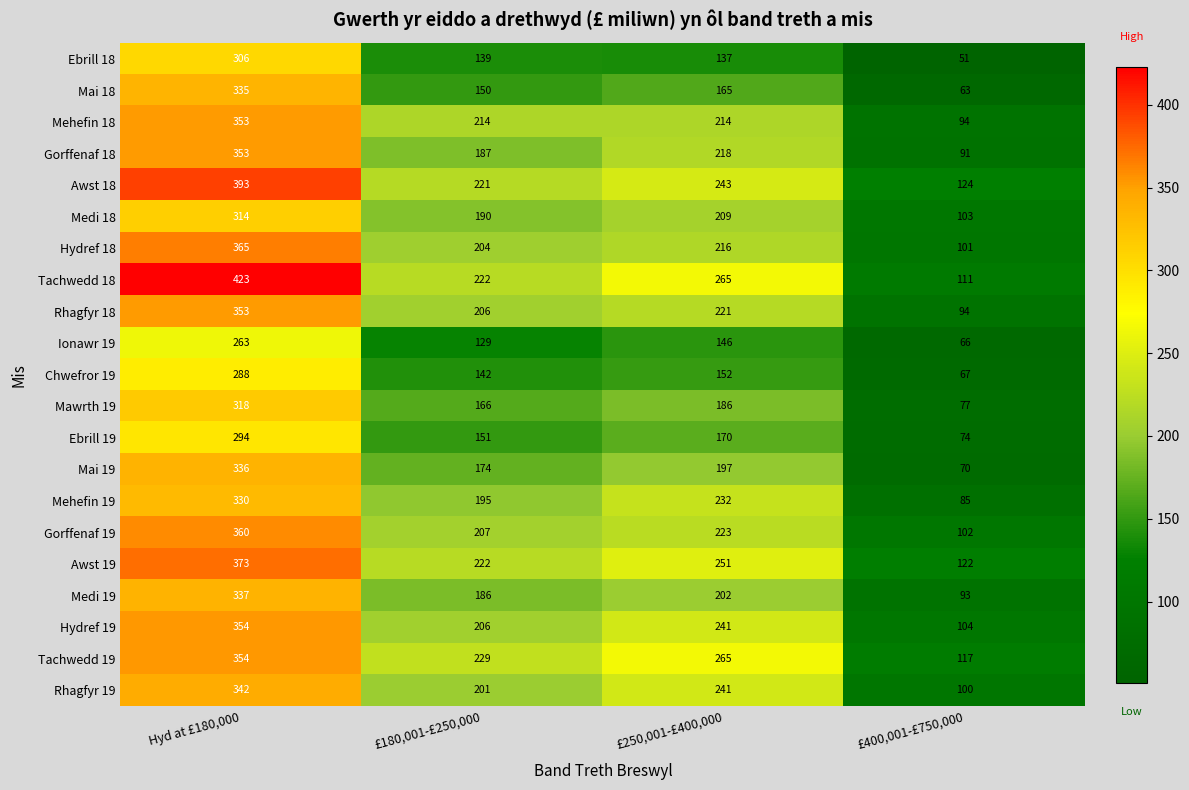

What is the greatest value displayed?

423